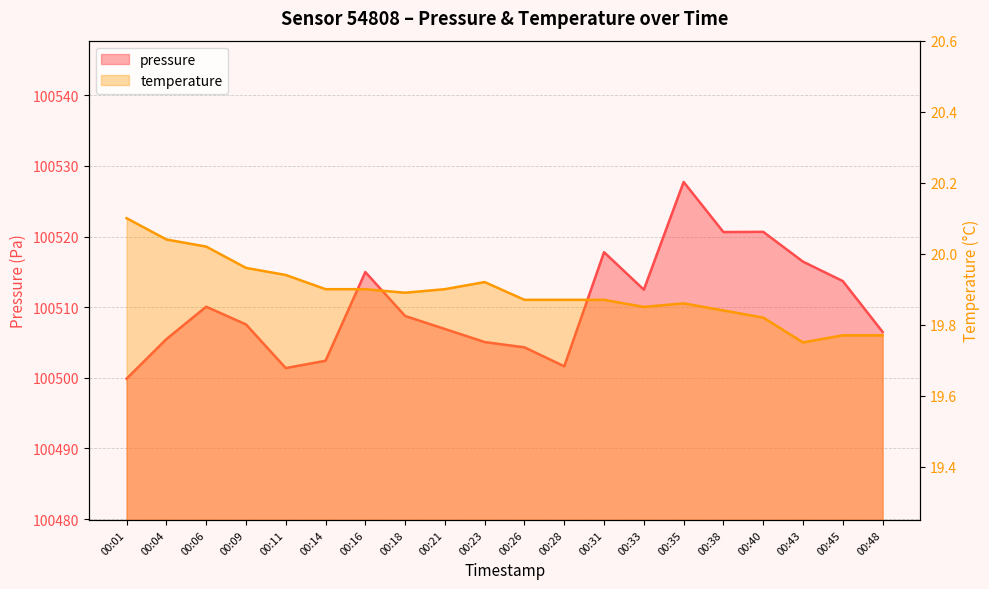

Reading right to left, transcribe all the data shown in this chart.

pressure: 100506.5	100513.7	100516.4	100520.7	100520.6	100527.7	100512.5	100517.8	100501.6	100504.3	100505.1	100506.9	100508.8	100515.0	100502.4	100501.4	100507.6	100510.1	100505.5	100499.9
temperature: 19.8	19.8	19.8	19.8	19.8	19.9	19.9	19.9	19.9	19.9	19.9	19.9	19.9	19.9	19.9	19.9	20.0	20.0	20.0	20.1